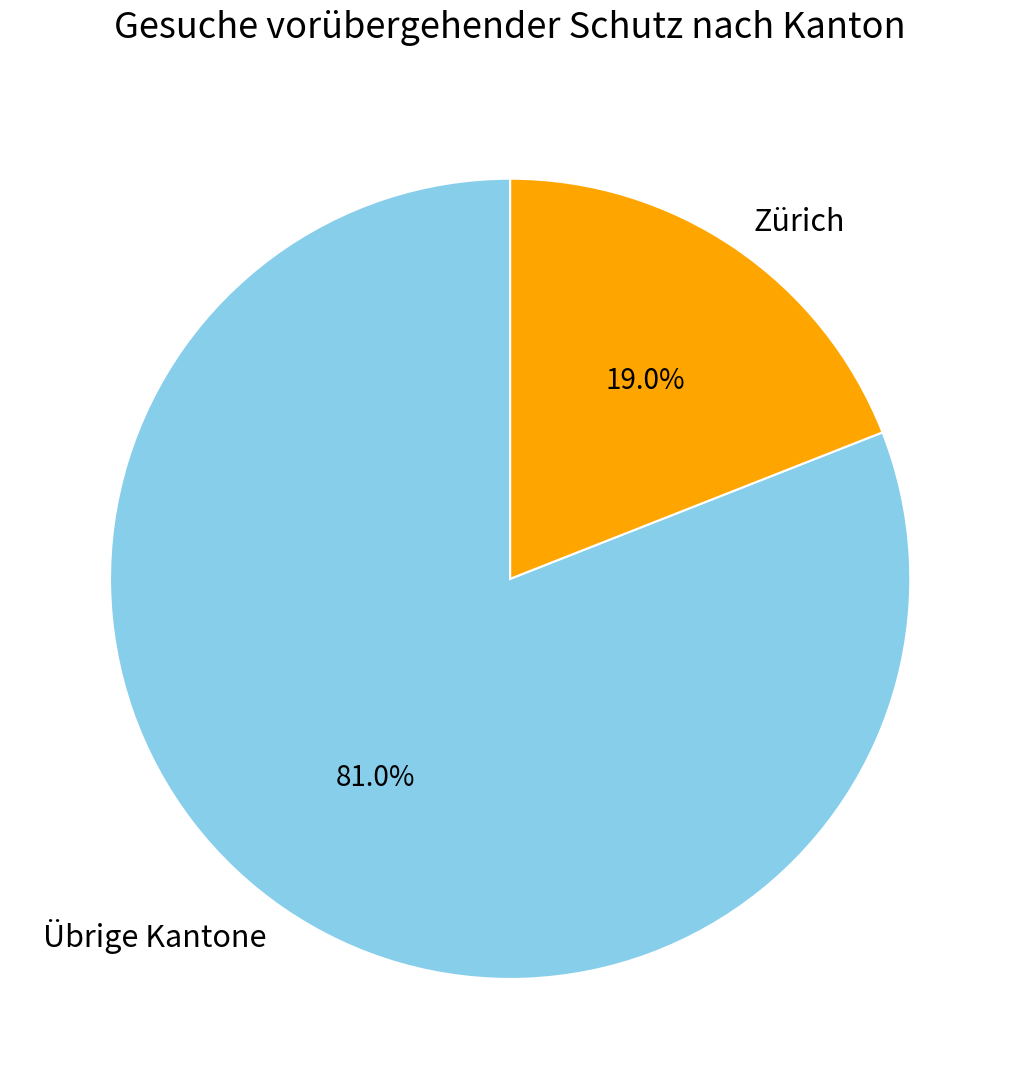

What percentage do Zürich and Übrige Kantone together represent?

100.0%